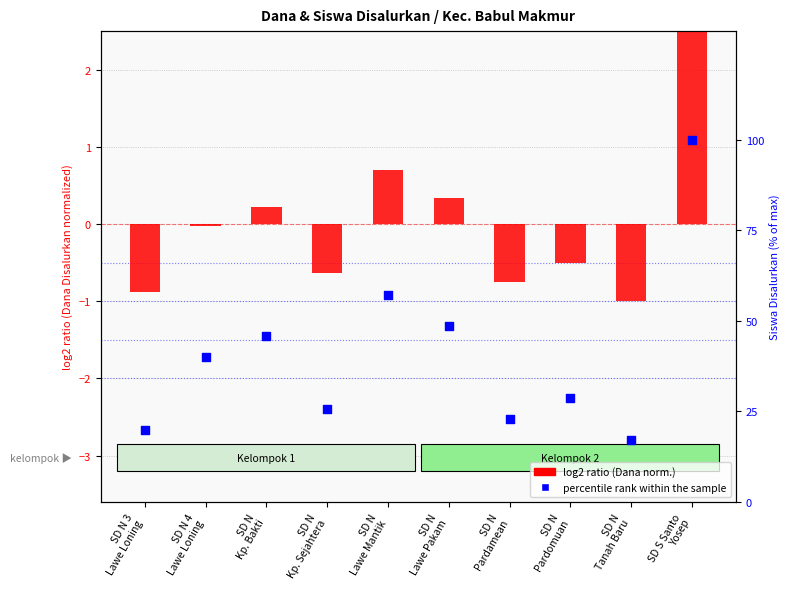

Which series has the largest total across all categories?

percentile rank within the sample